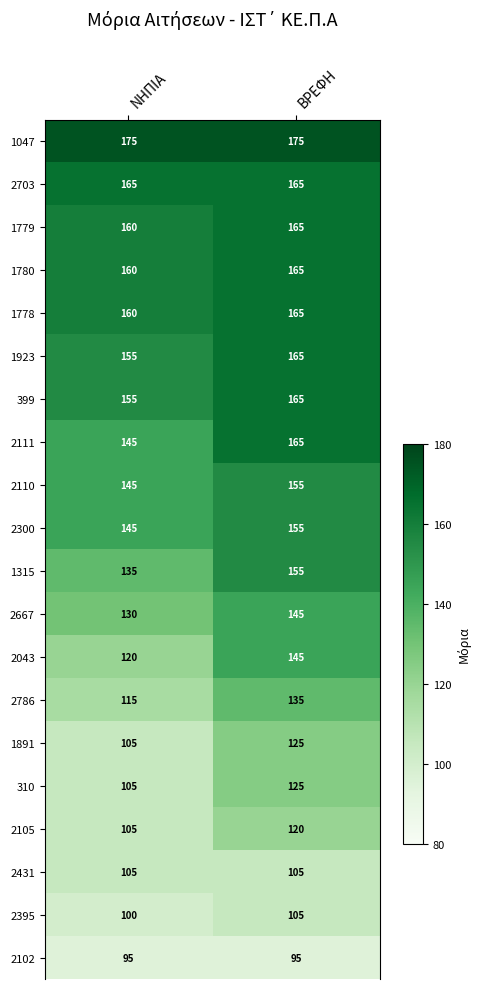

Which series has the largest total across all categories?

1047